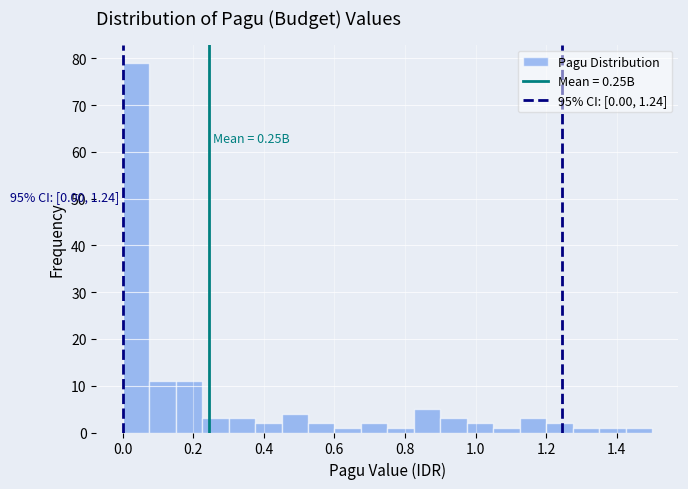

Read against the x-axis, roughly where is the centre of the tallest bar?

0.04